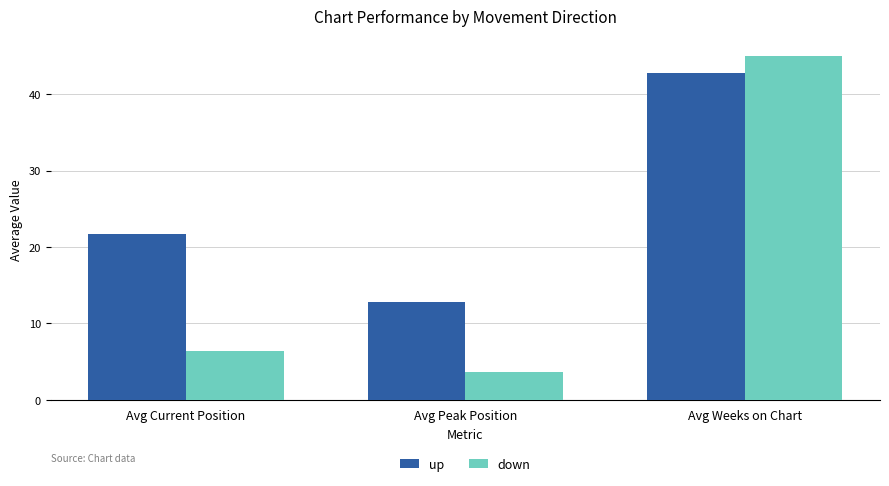

True or false: down has a value of 45.0 at Avg Weeks on Chart.

True